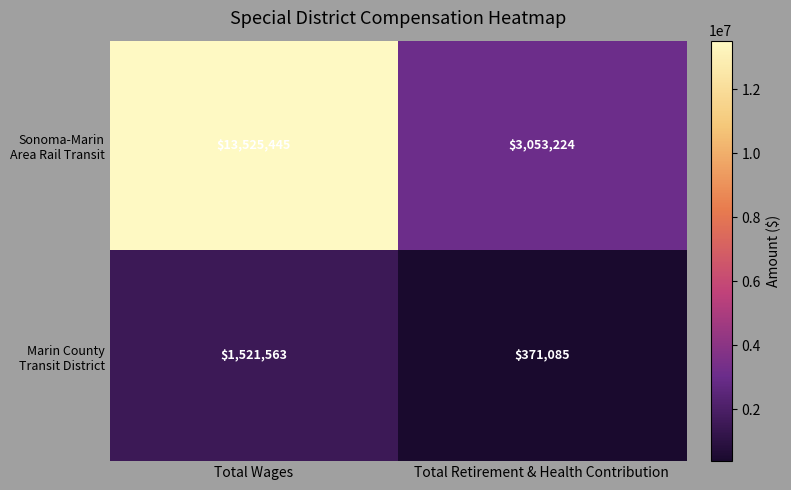

What is the total value across all series at Total Retirement & Health Contribution?

3424309